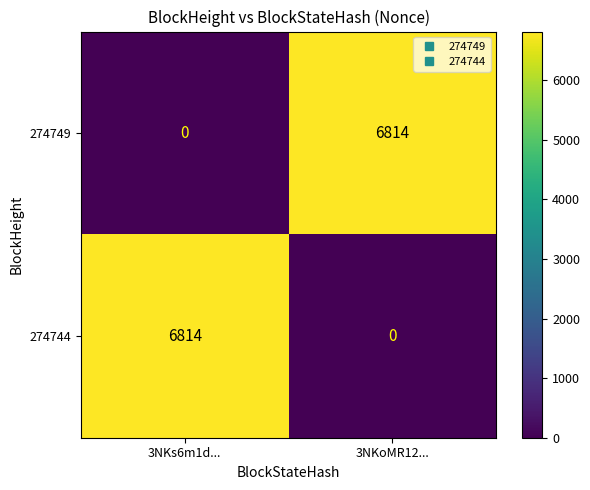

What is the difference between the highest and lowest values at 3NKoMR12...?

6814